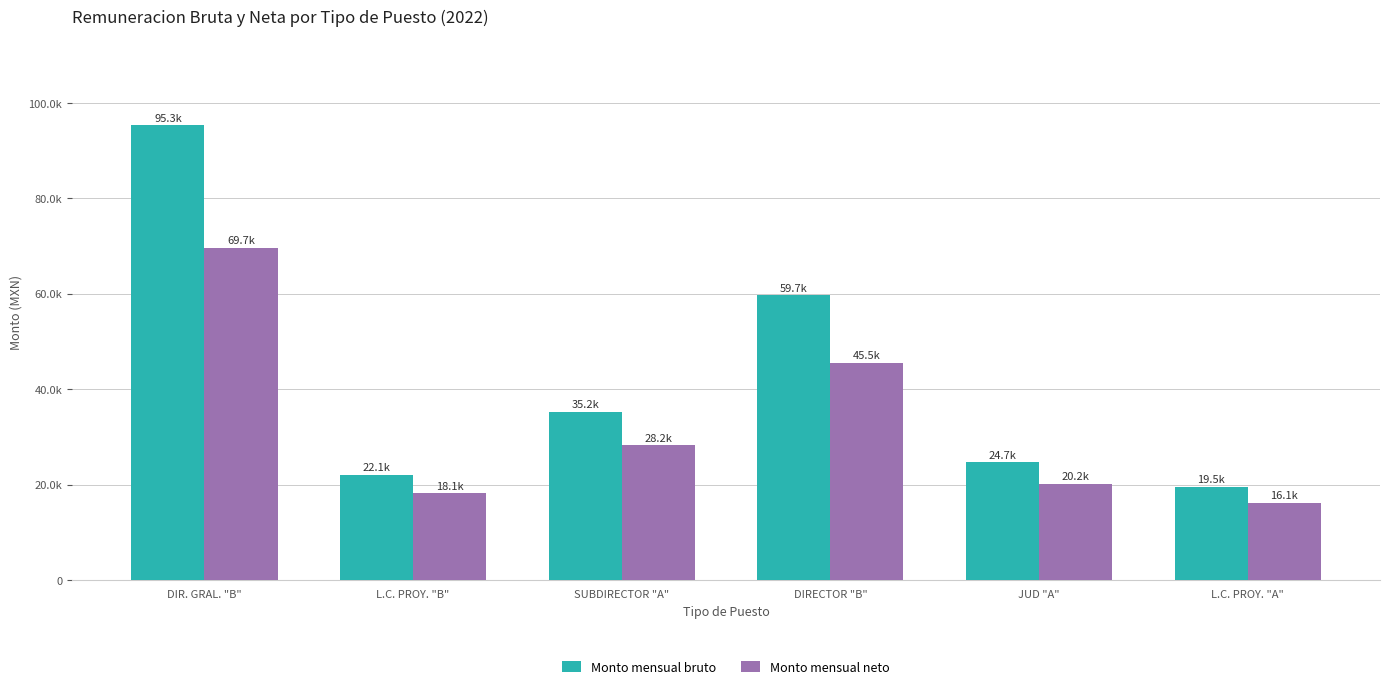

What position from the left is JUD "A"?

5